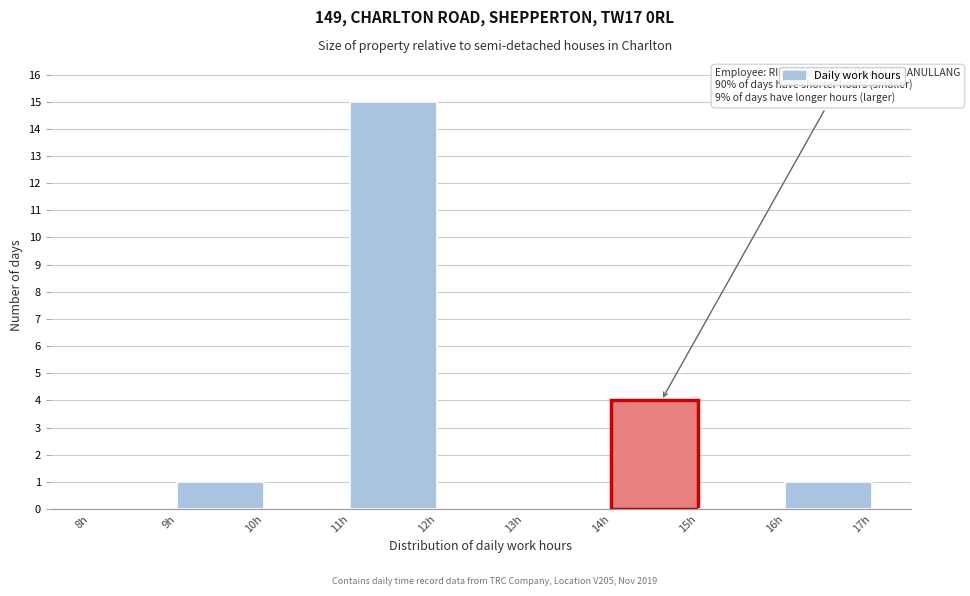

Over which range of the x-axis is the bar tallest?

11 to 12